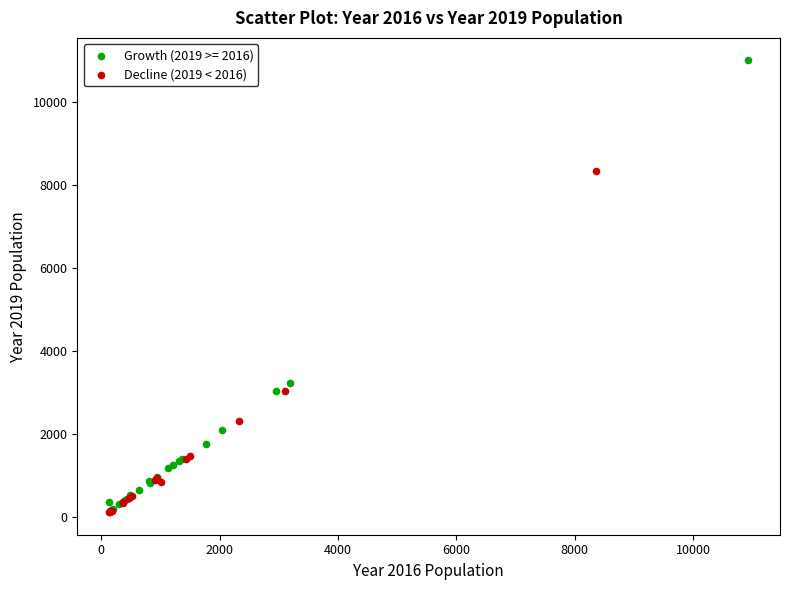

Which series has the largest Y range (max minus min)?

Growth (2019 >= 2016)